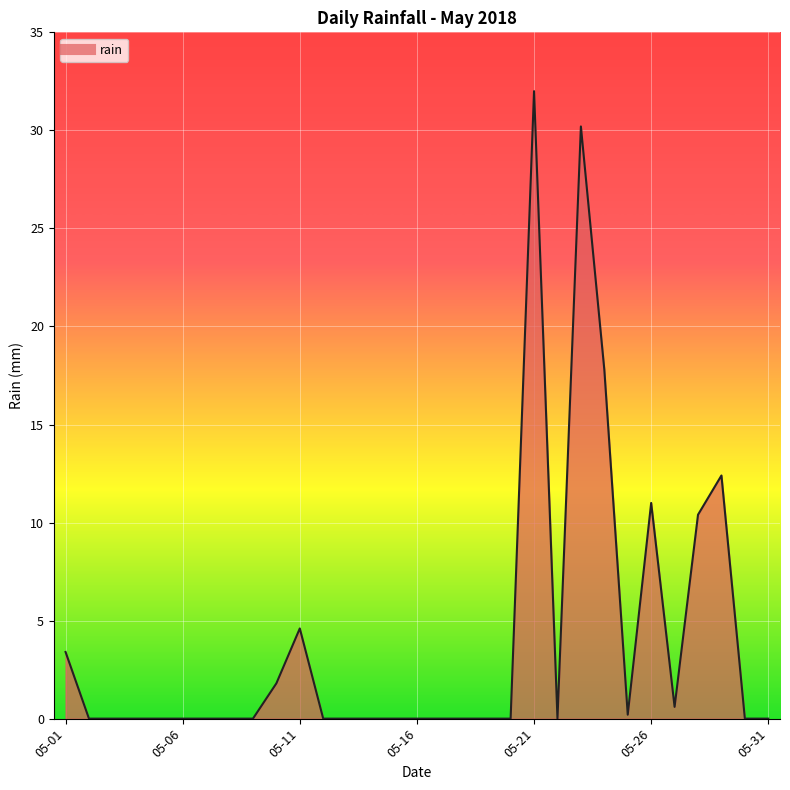

What is the greatest value displayed?

32.0